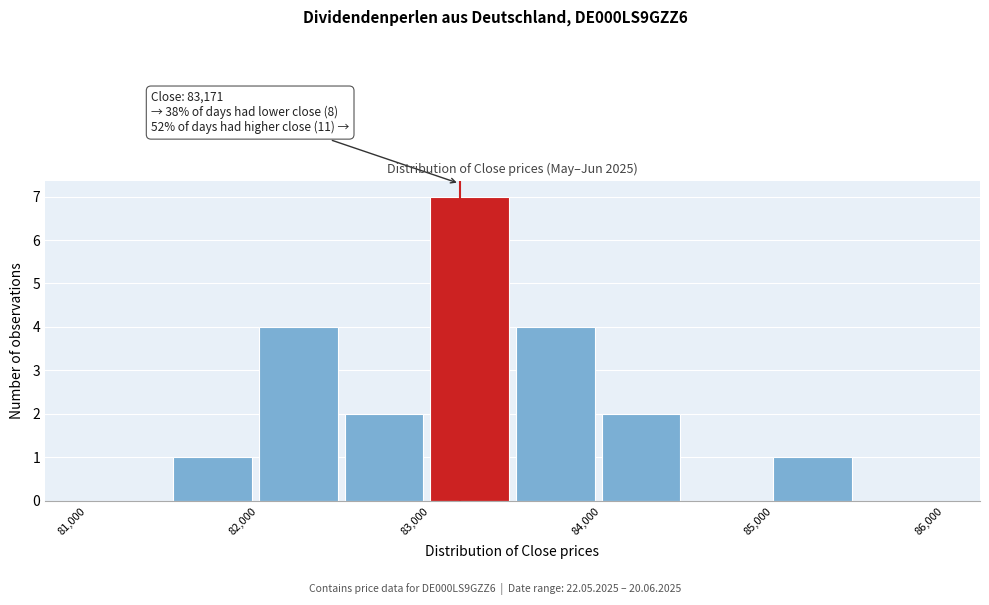

Which range on the x-axis has the tallest bar?

83000 to 83500